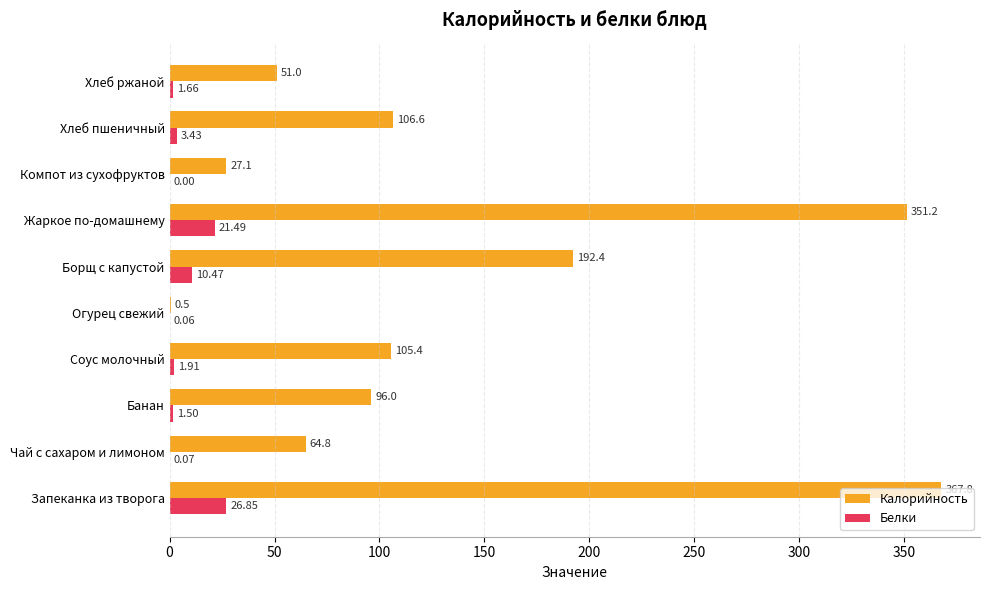

Which series has the largest total across all categories?

Калорийность